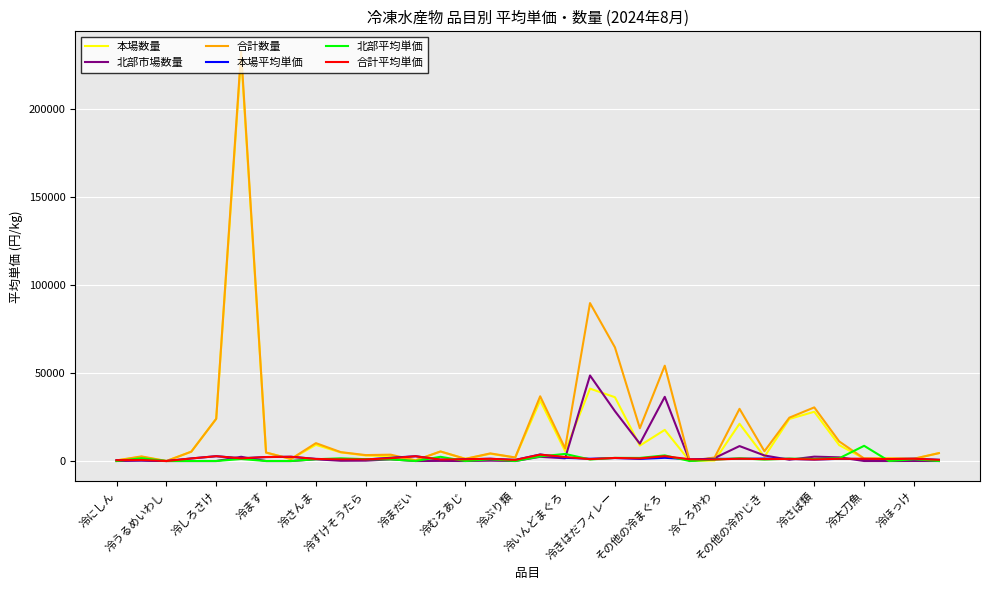

Which series has the widest spread of values?

合計数量